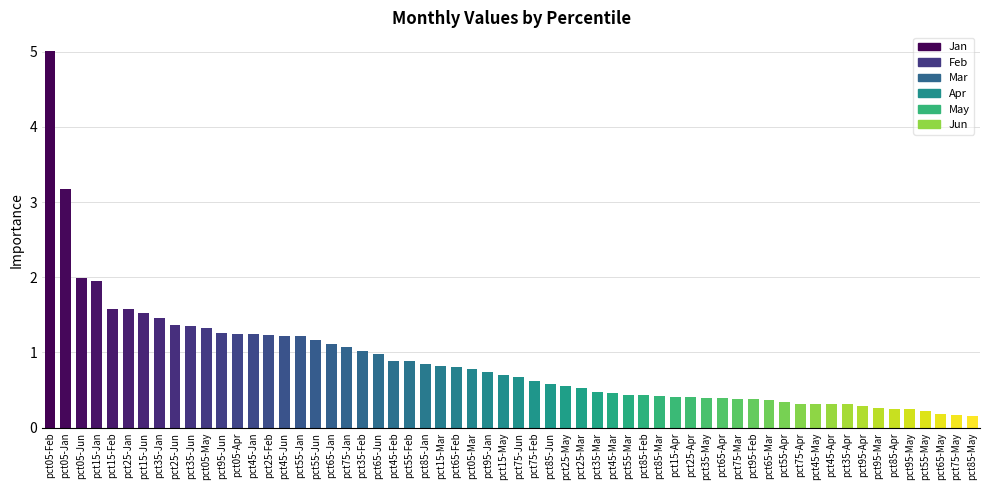

Which has a higher value, pct95-May or pct95-Feb?

pct95-Feb